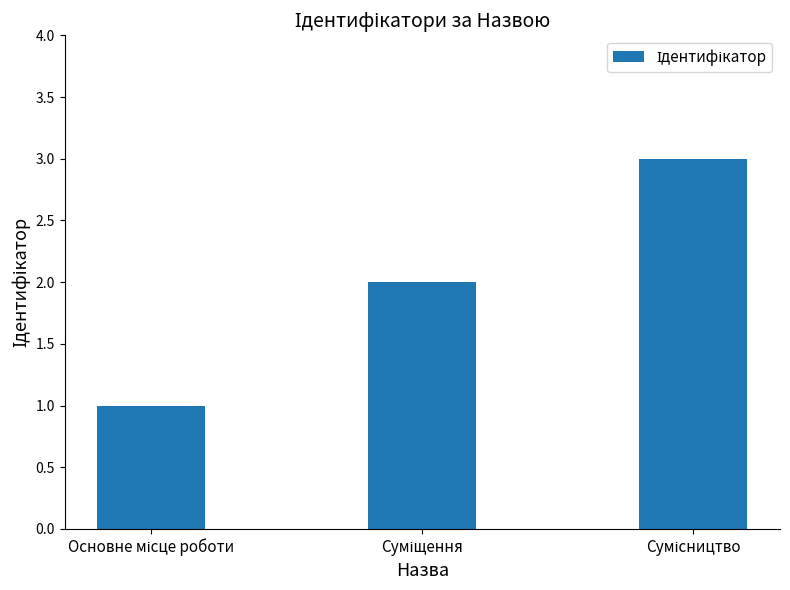

How many bars are there in total?

3